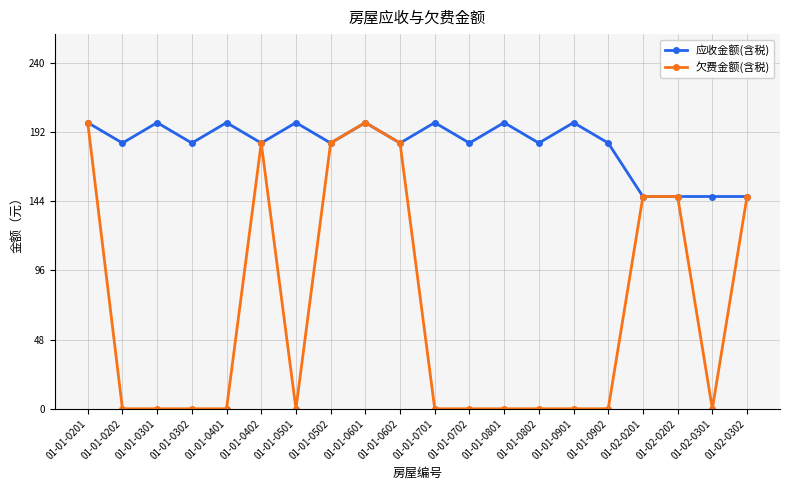

At how many categories does at least one series exceed 137?

20